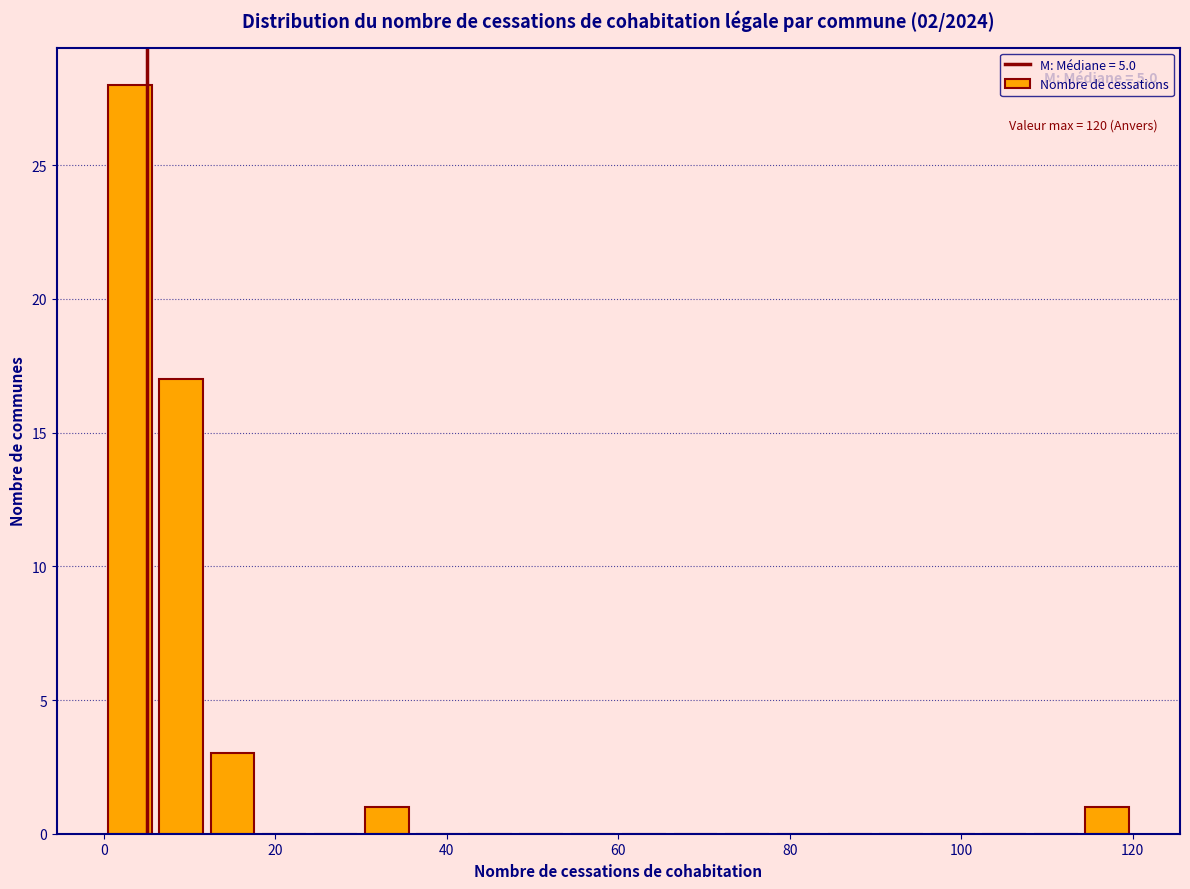

Around what value on the x-axis is the tallest bar? Give the approximate position of its centre, as read against the axis.

4